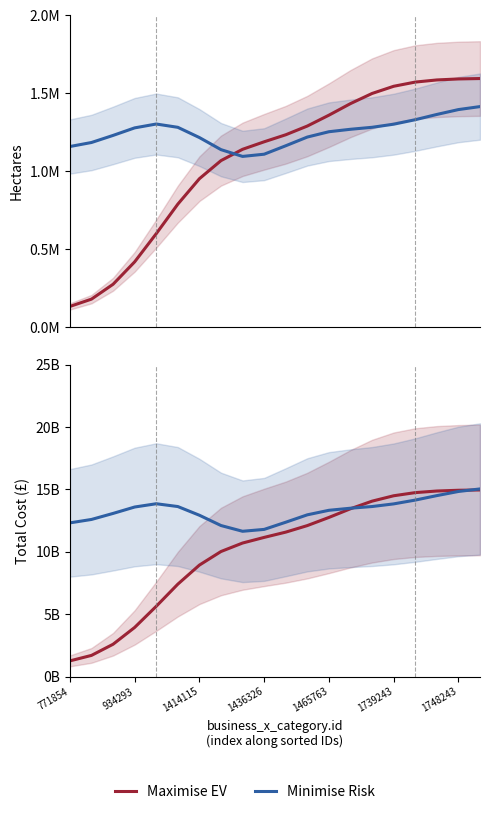

What is the average value of the Maximise EV series?

10061497383.0